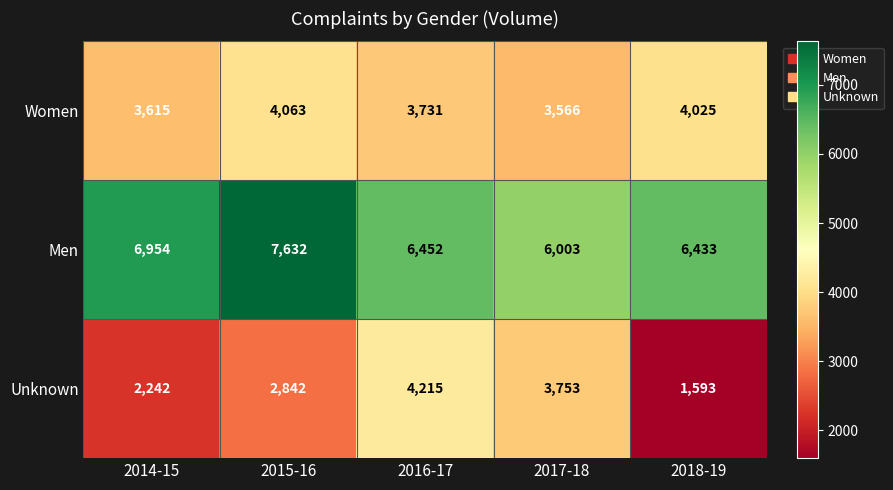

Which category has the lowest value across all series?

2018-19